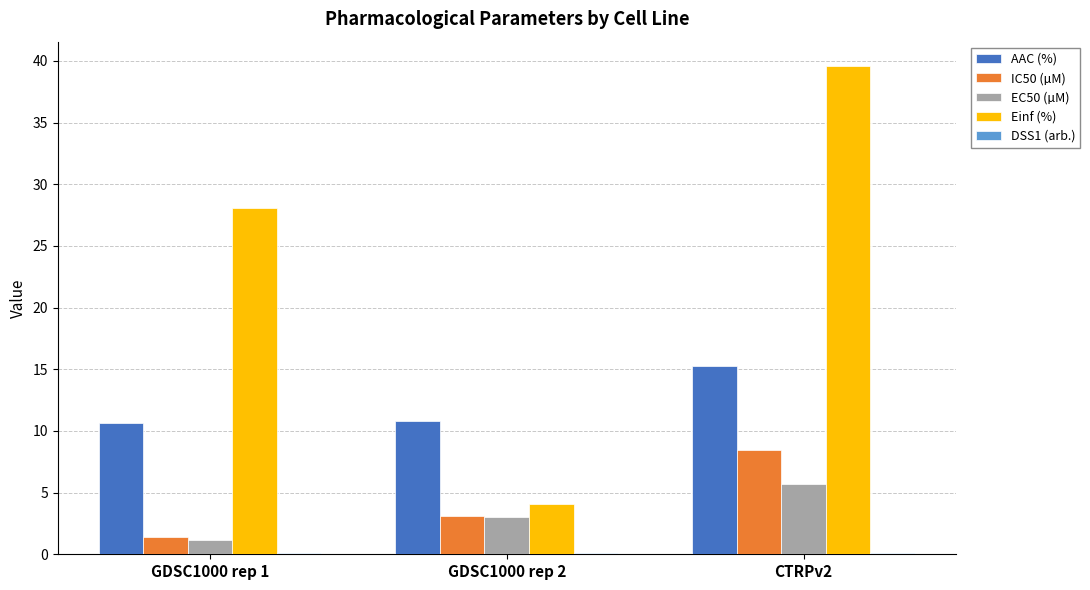

At which category does the chart reach its peak across all series?

CTRPv2